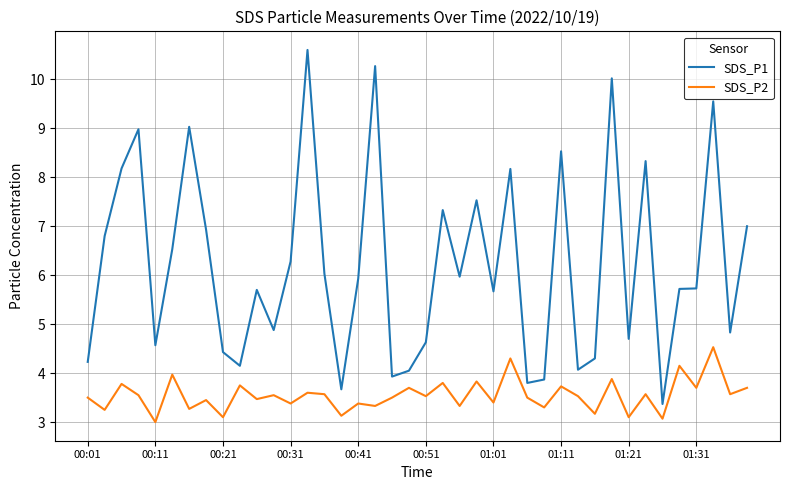

What is the highest value of the SDS_P1 series?

10.6